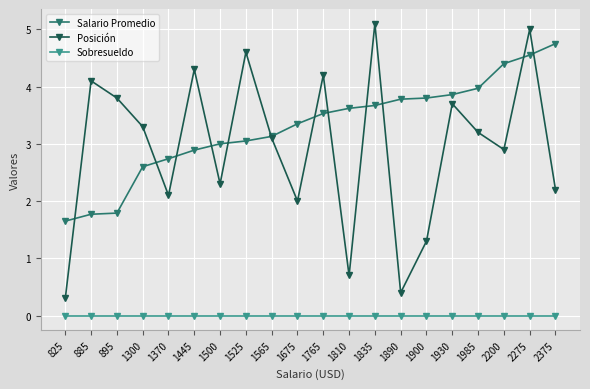

Is the value of Sobresueldo at 2275 greater than the value of Salario Promedio at 1445?

No